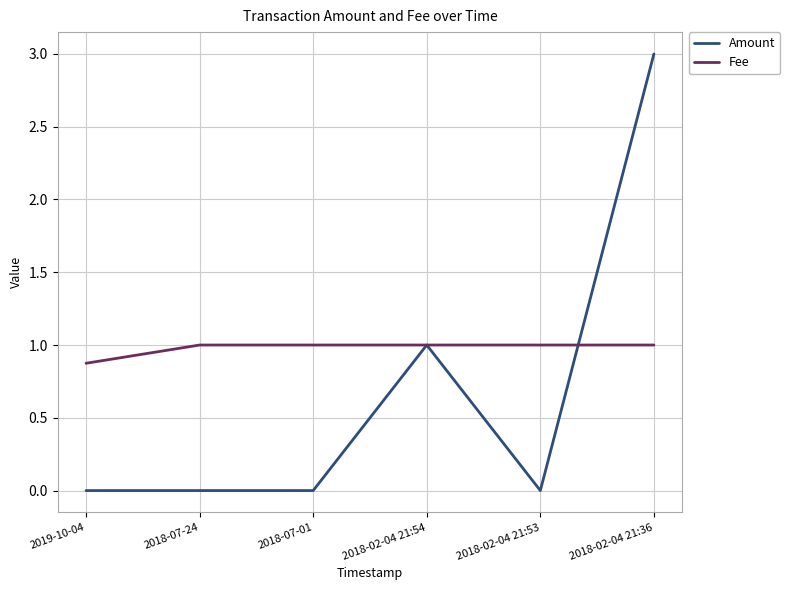

List the series in order of their peak value, lowest first.

Fee, Amount